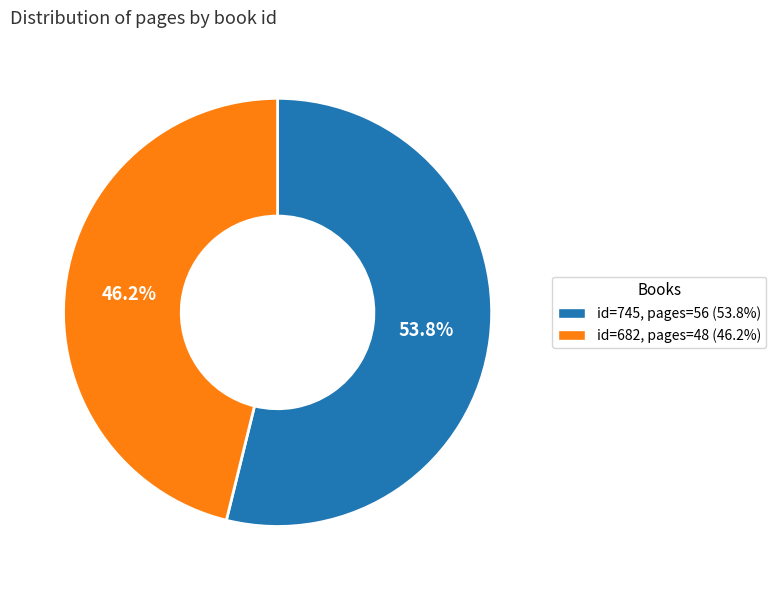

Is there any slice that represents more than half of the pie?

Yes